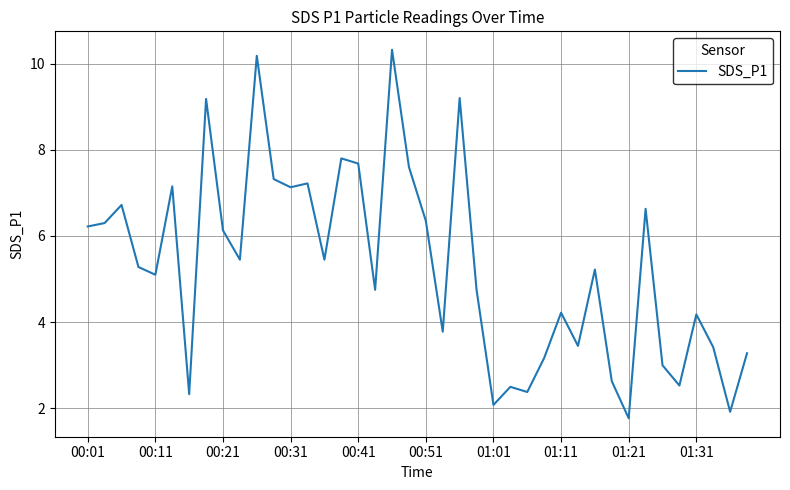

What is the smallest value displayed?

1.8